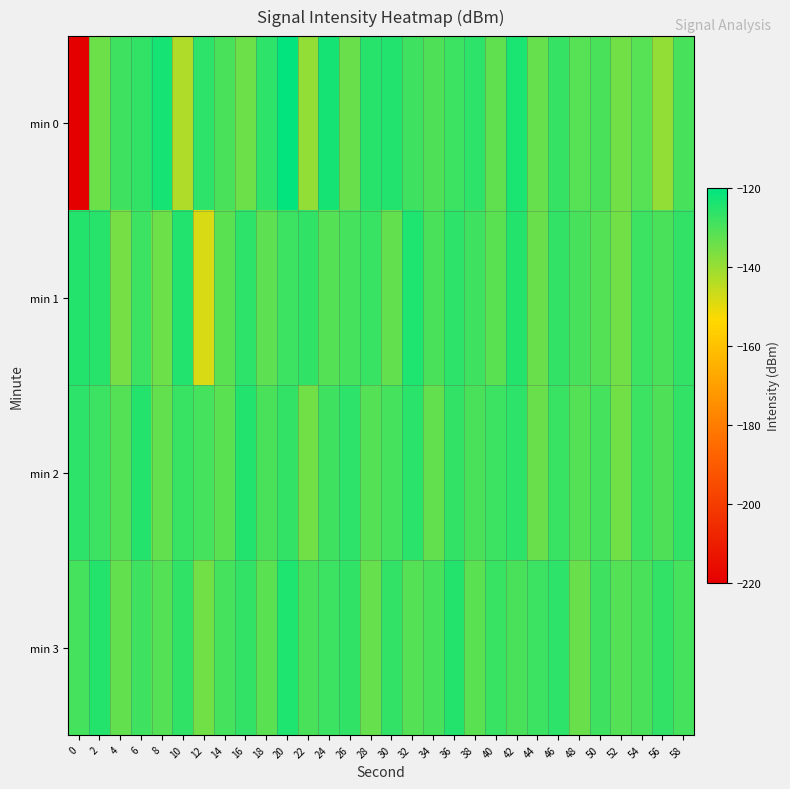

Between 58 and 26, which is larger?

58